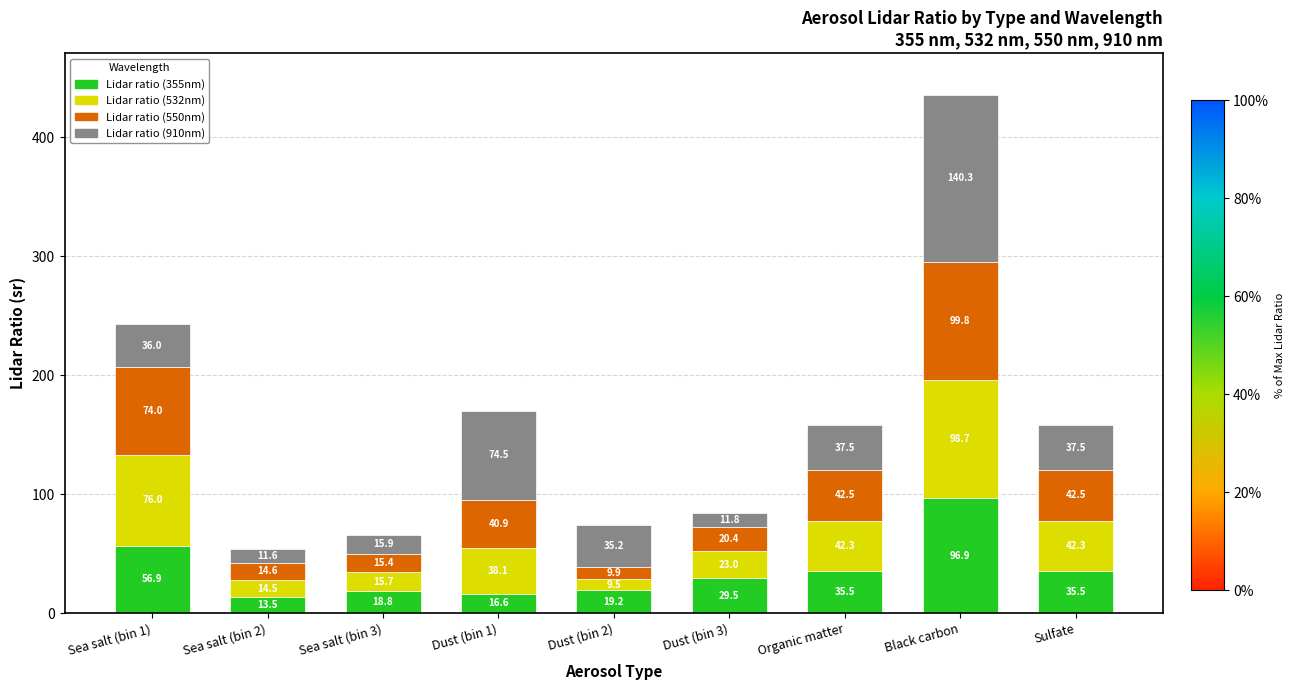

What is the minimum value for Lidar ratio (355nm)?

13.5